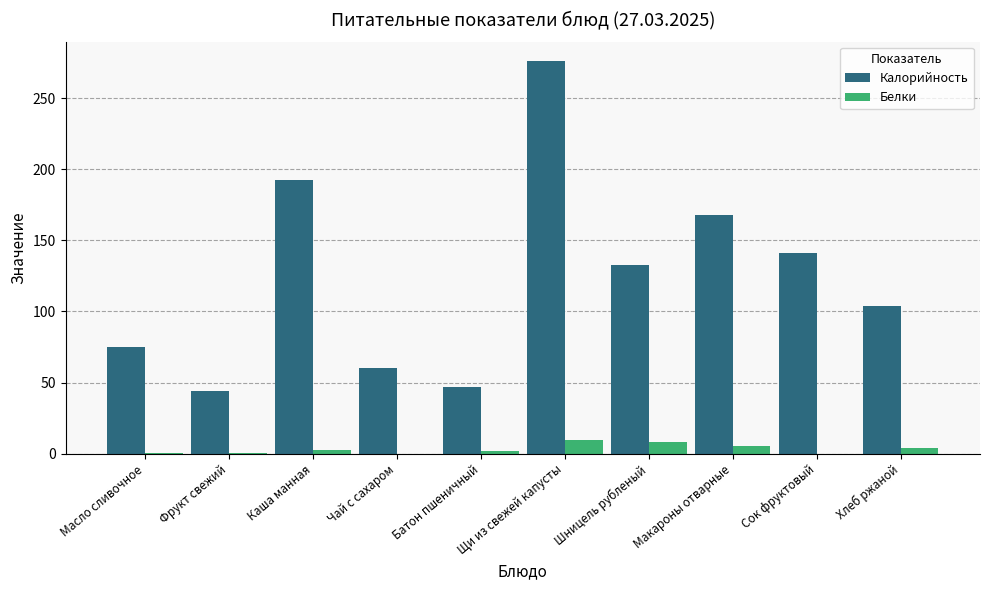

How many groups of bars are there?

10